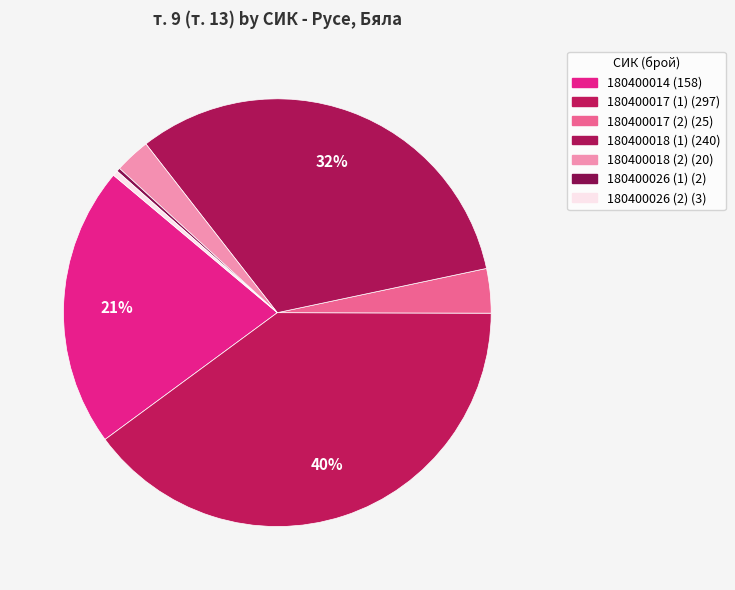

What is the ratio of the value at 180400018 (2) to the value at 180400014?

0.1